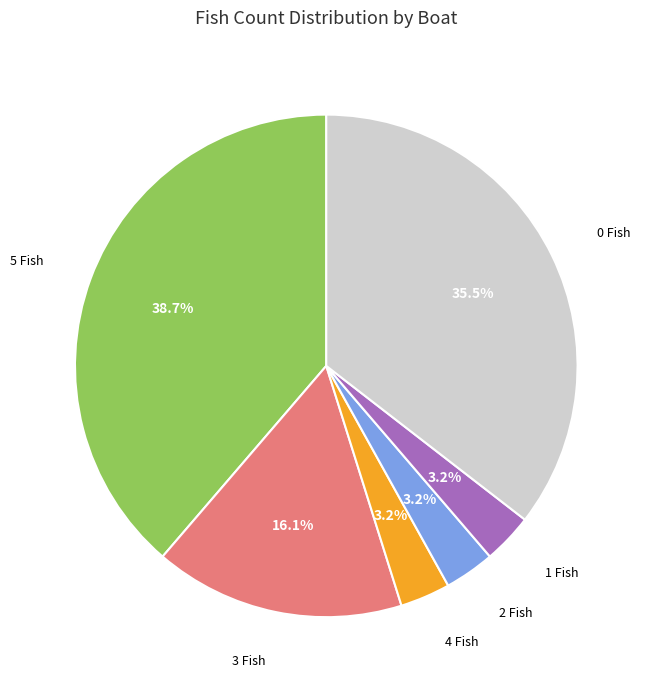

Which has a higher value, 1 Fish or 3 Fish?

3 Fish